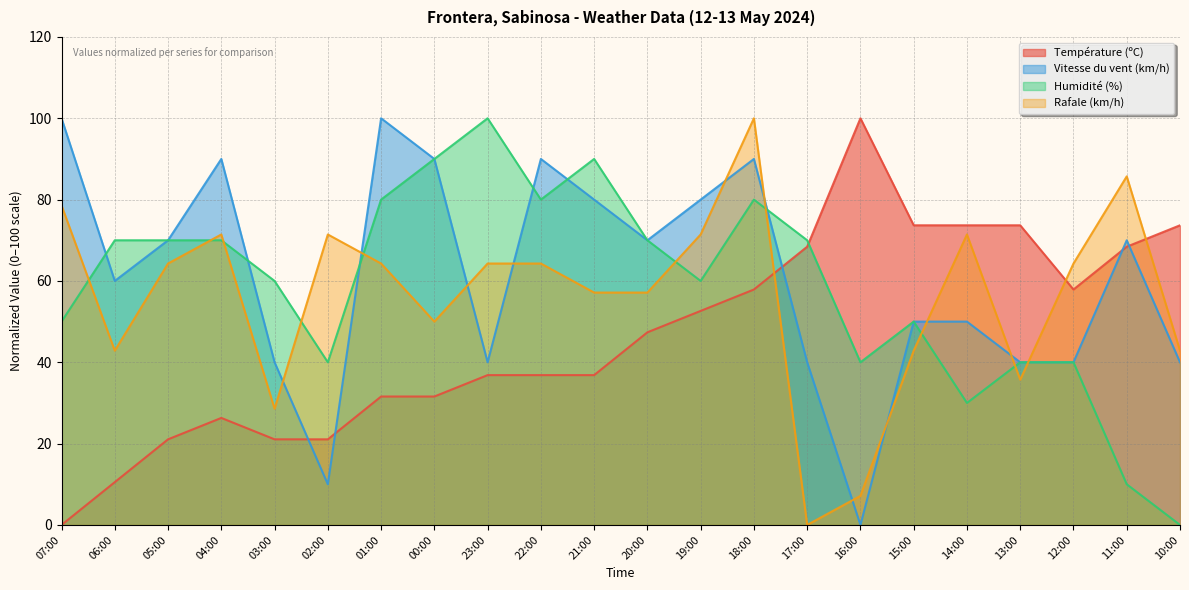

Is the value of Rafale (km/h) at 20:00 greater than the value of Humidité (%) at 04:00?

No